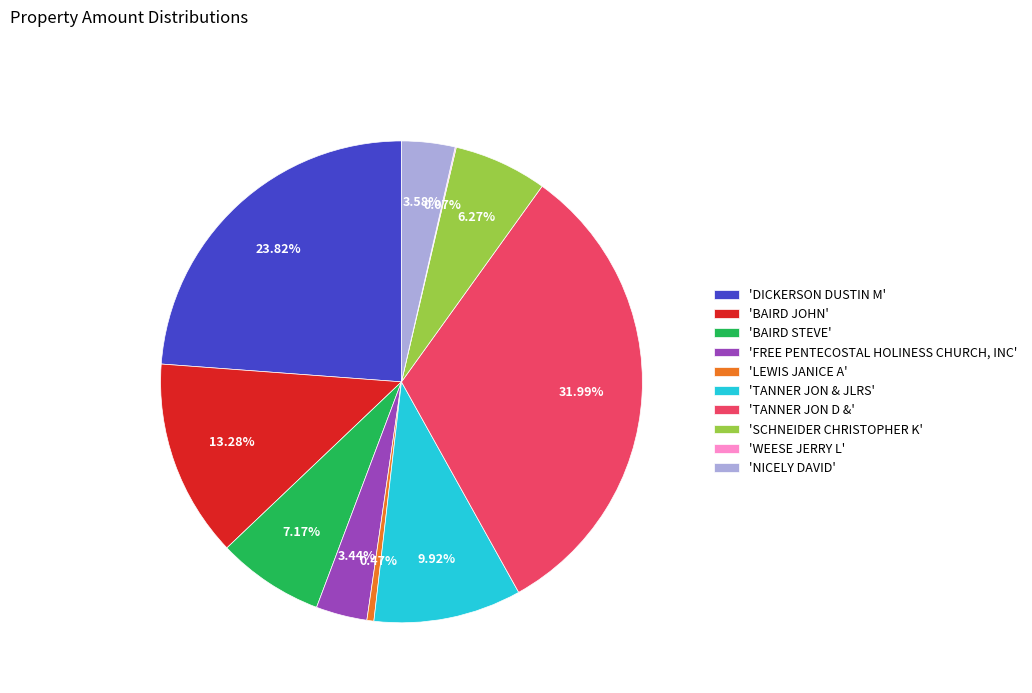

Is the sum of 'BAIRD JOHN' and 'NICELY DAVID' greater than half?

No